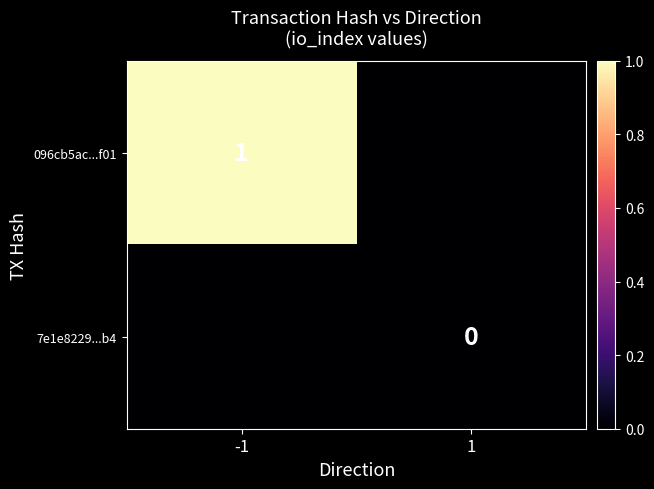

Is it true that 096cb5ac...f01 equals 1 at -1?

True